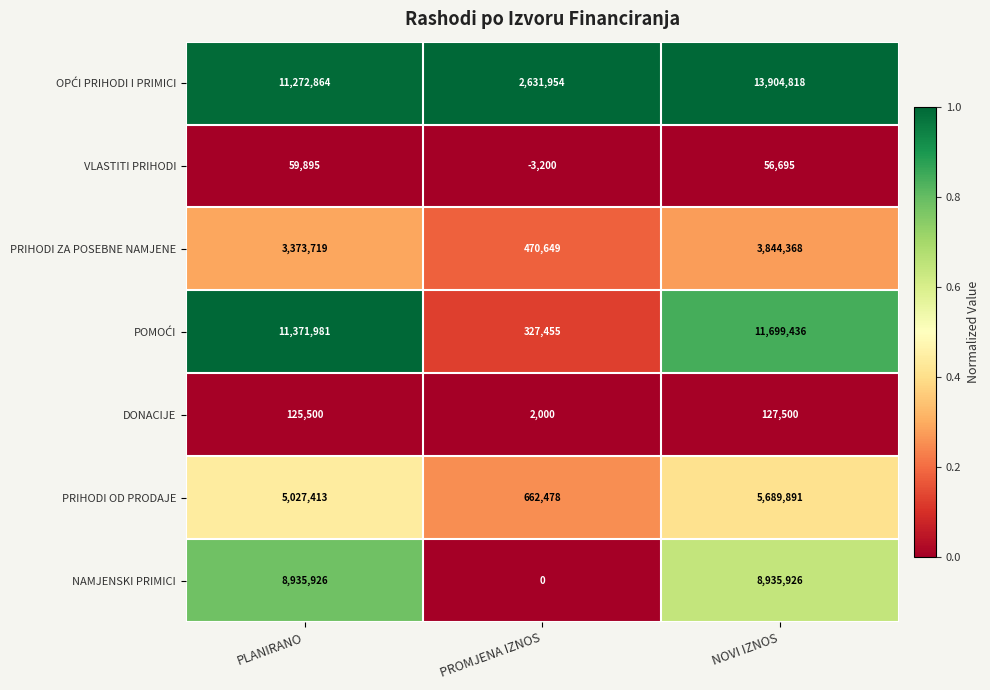

How many PRIHODI OD PRODAJE values are between 662478 and 5689891?

3